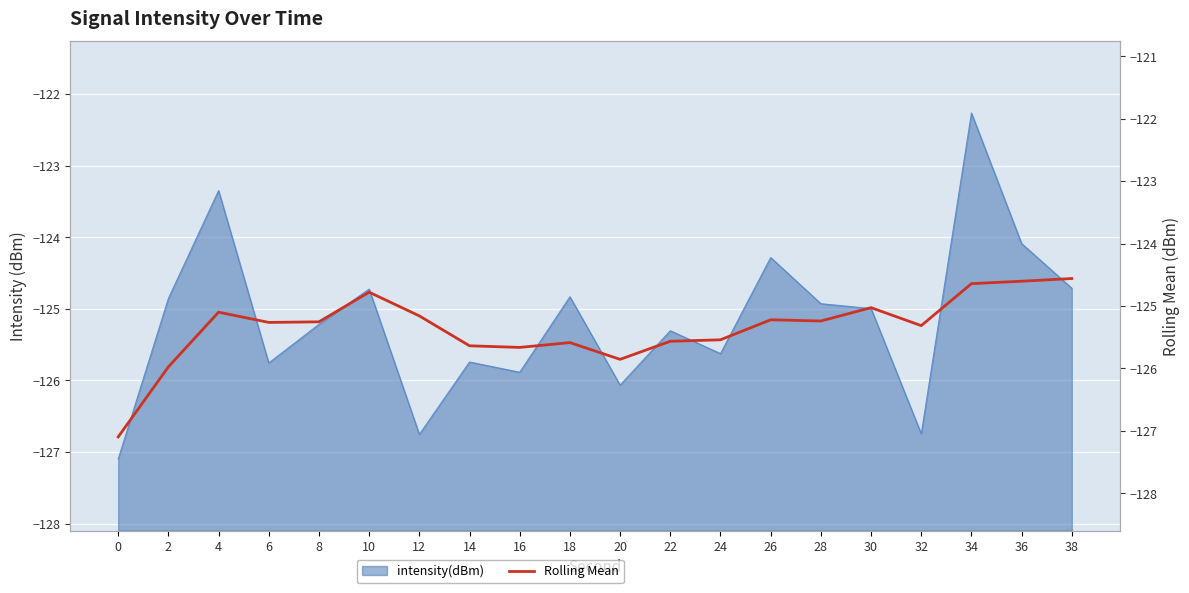

What is the change in value from 12 to 28?

-0.1